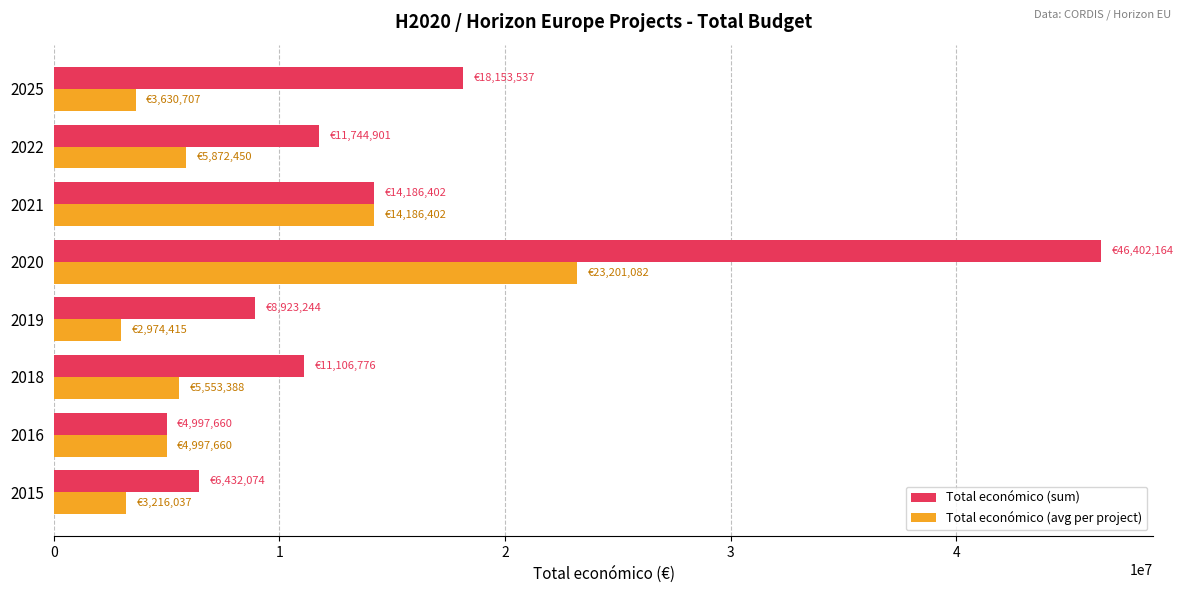

The value of Total económico (avg per project) at 2021 is 3951516.1. True or false?

False